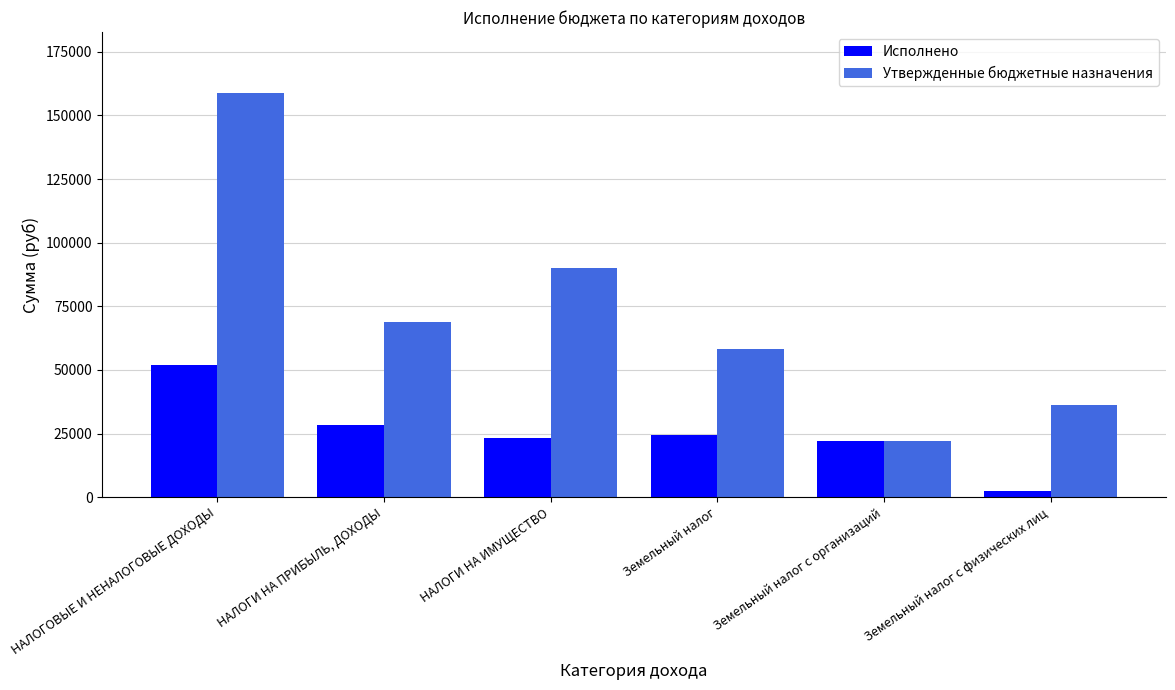

At which label does Исполнено reach its minimum?

Земельный налог с физических лиц